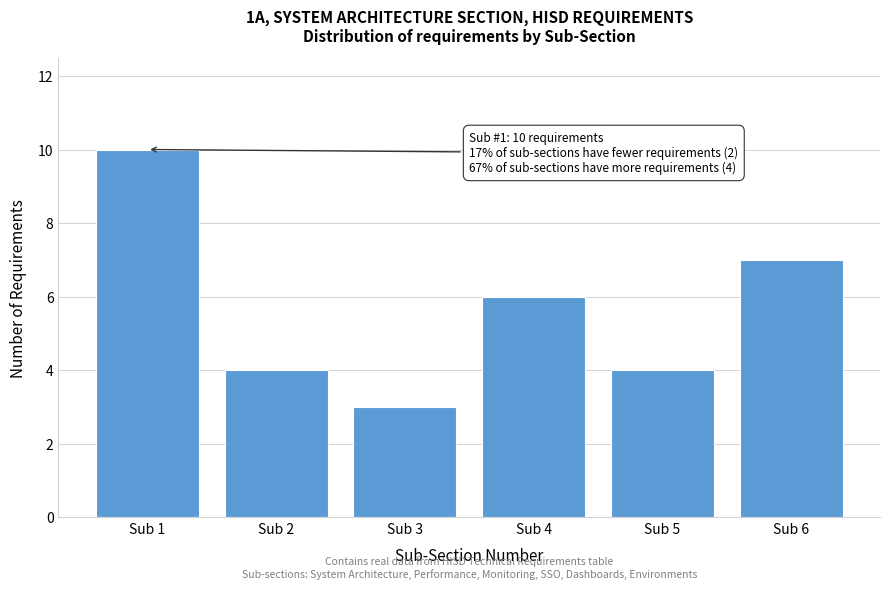

Reading right to left, list all the values displayed in this chart.

7	4	6	3	4	10